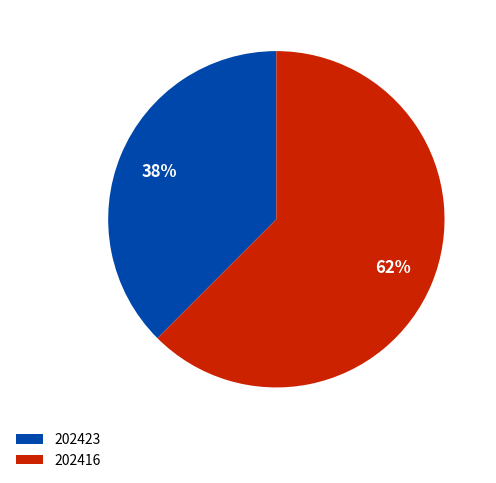

Is it true that 202423 is 23% of the pie?

False